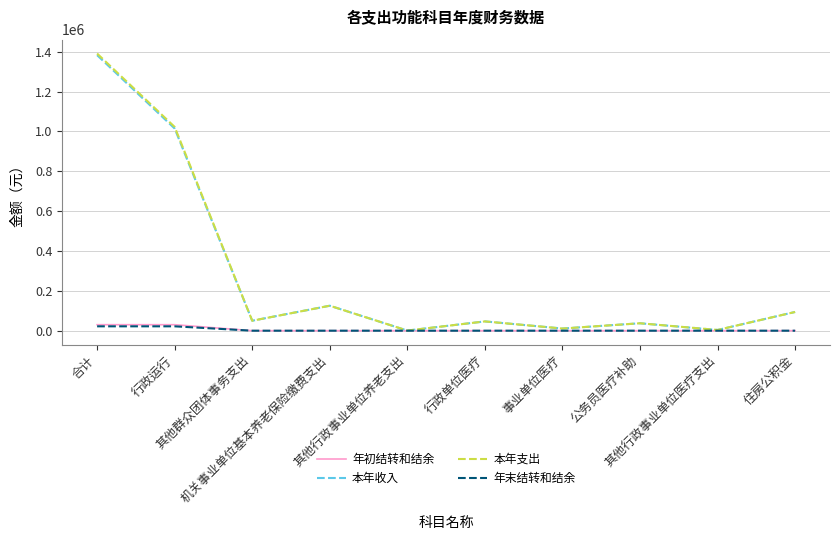

What is the maximum value shown in the chart?

1391039.8